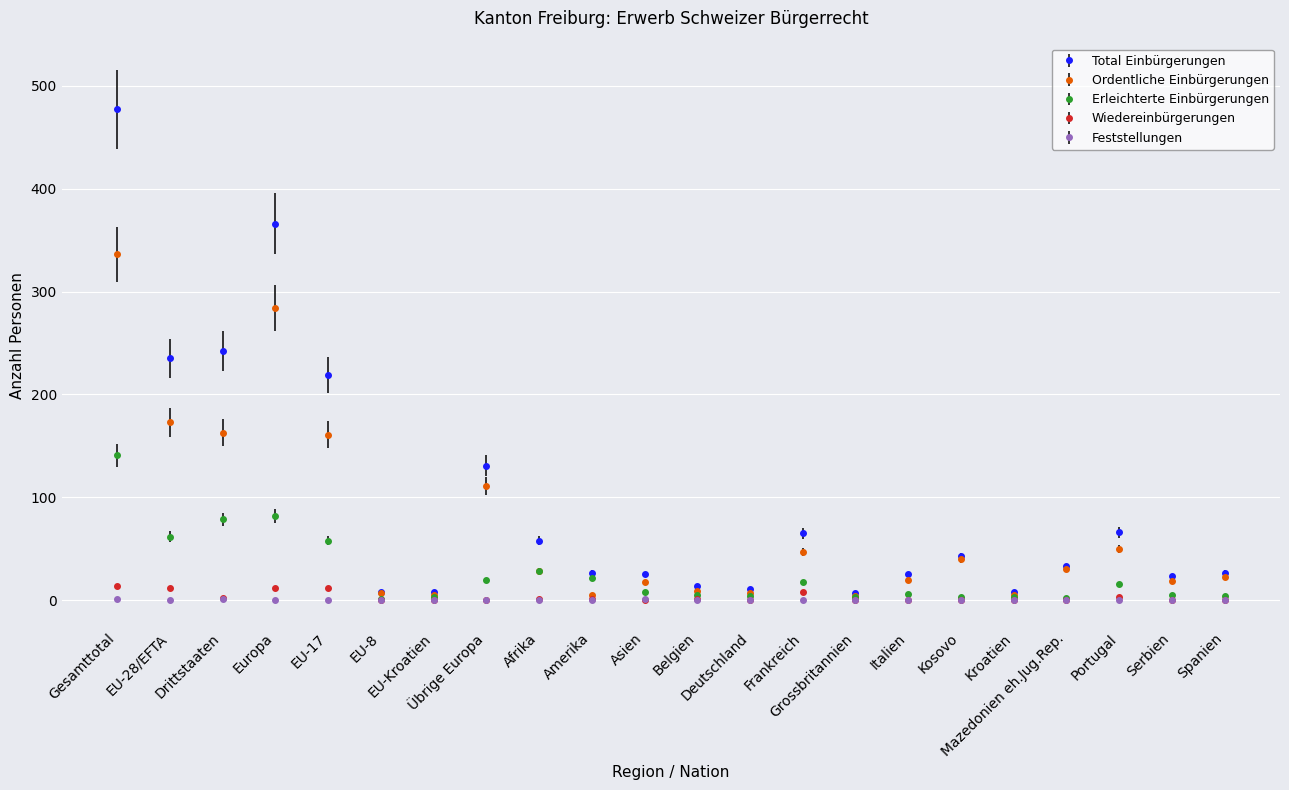

Which series changed the most between Belgien and Kosovo?

Ordentliche Einbürgerungen